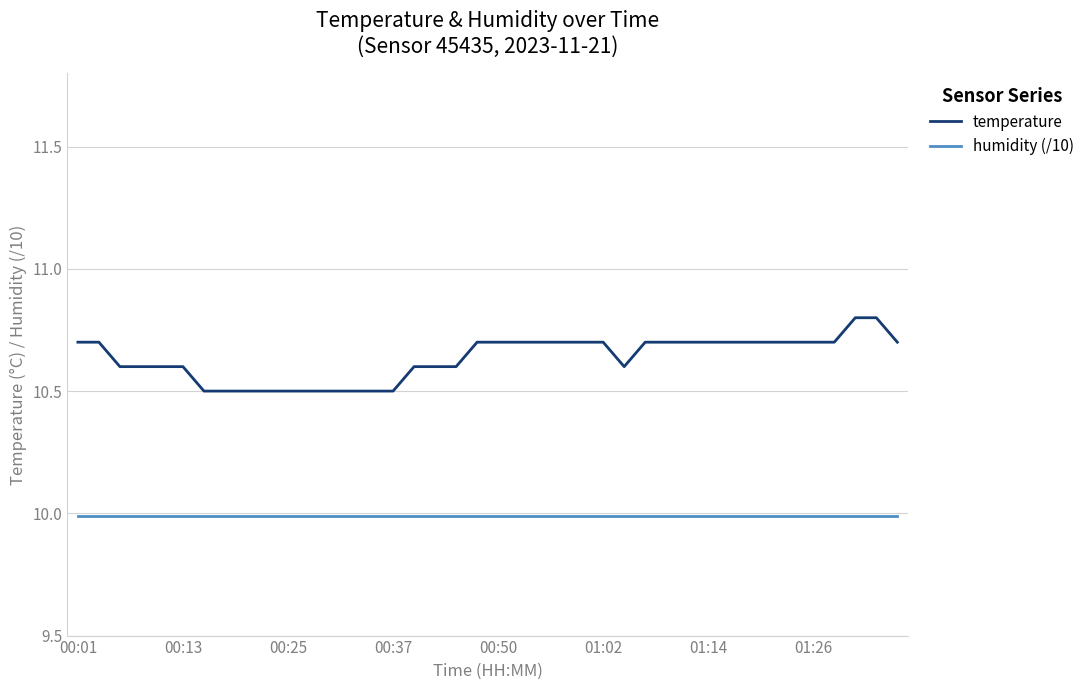

Which series has the largest range (max minus min)?

temperature